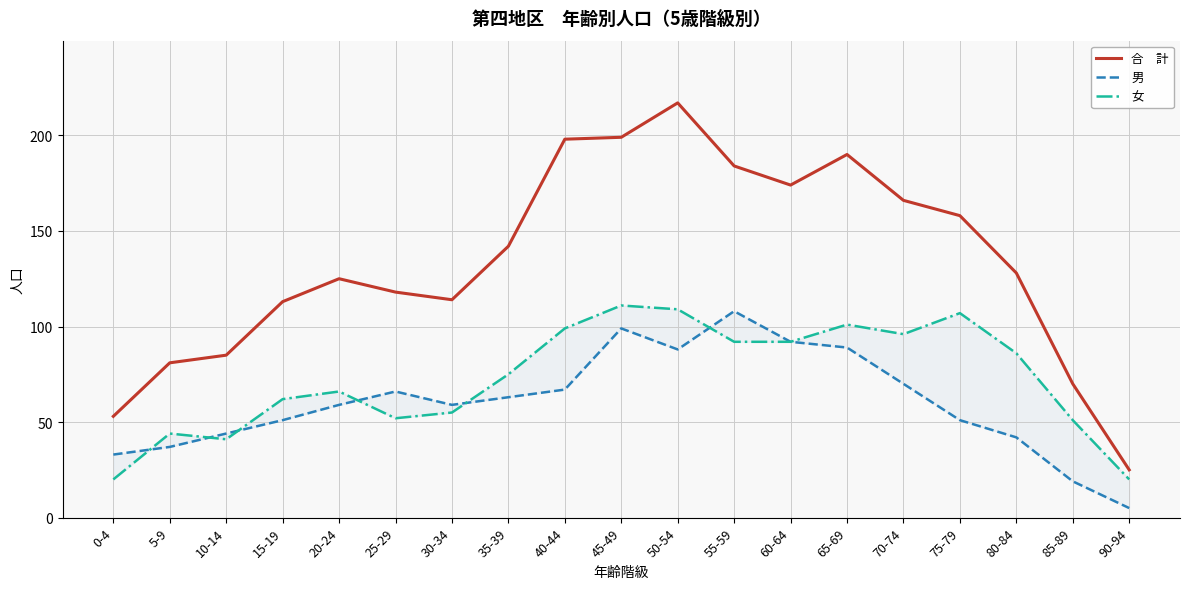

Which series has the largest total across all categories?

合　計